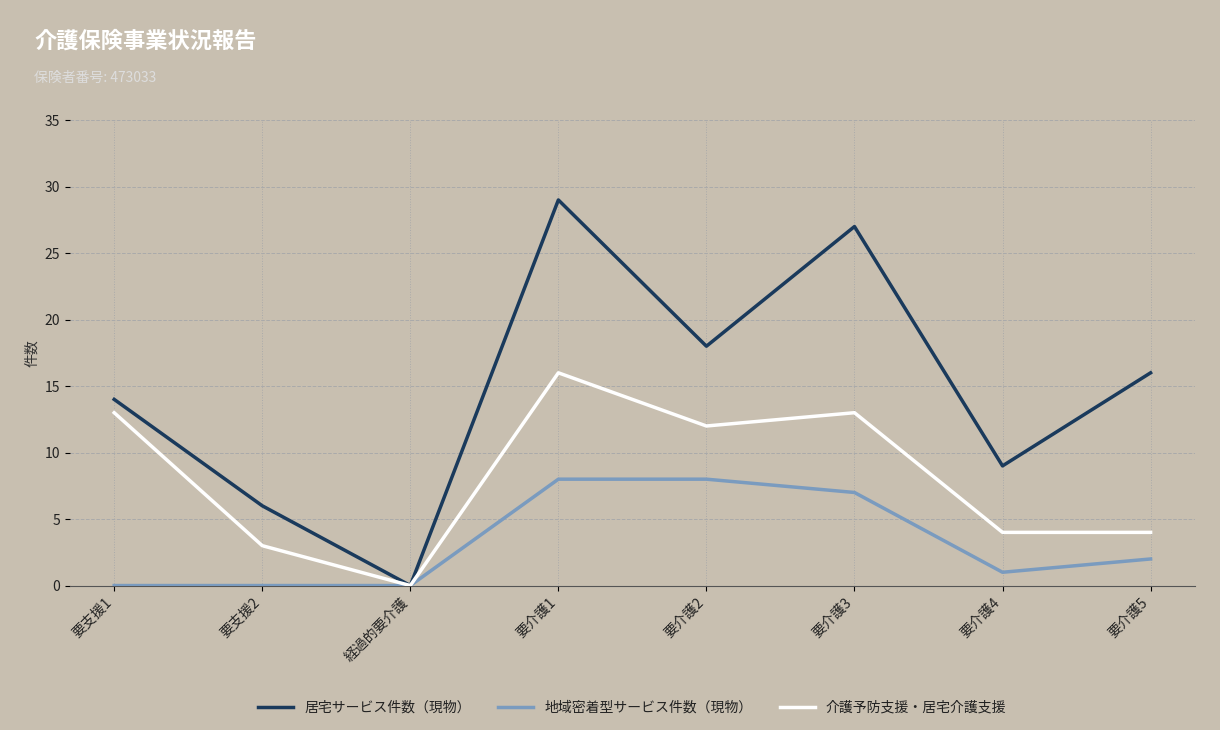

The 居宅サービス件数（現物） series shows 29 at 要介護1. True or false?

True